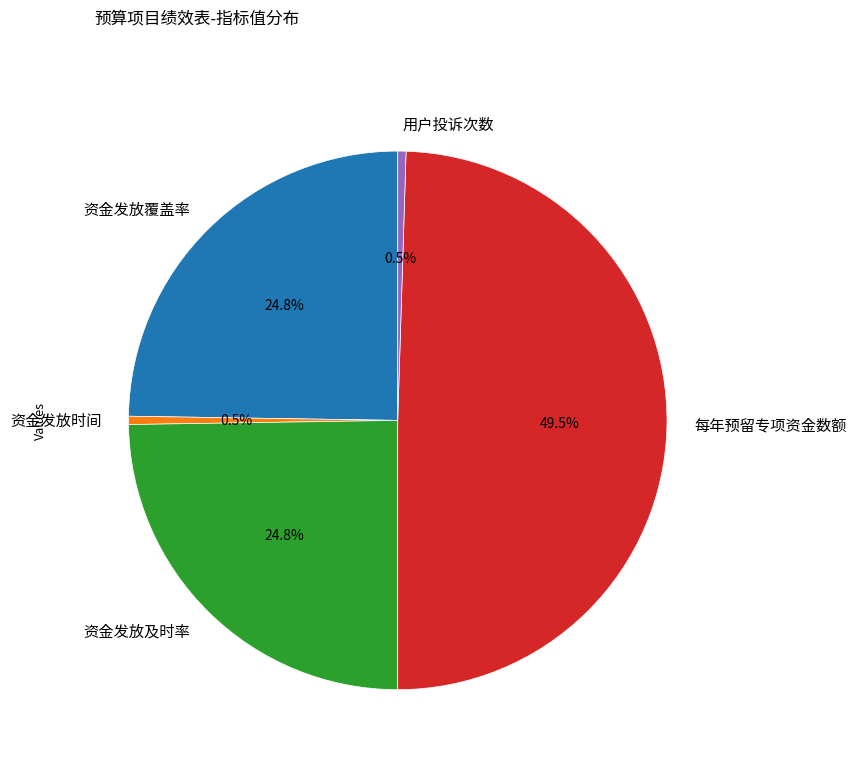

Is there a majority slice in this chart?

No